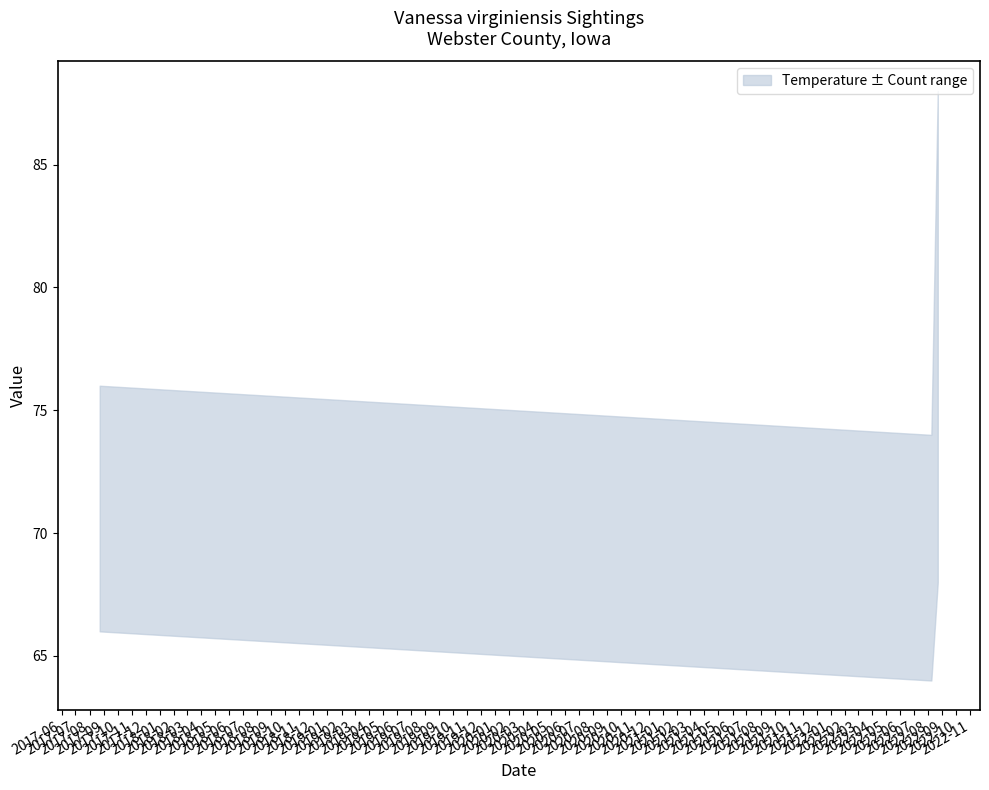

True or false: Temperature has a value of 69 at 2022-08-08.

True